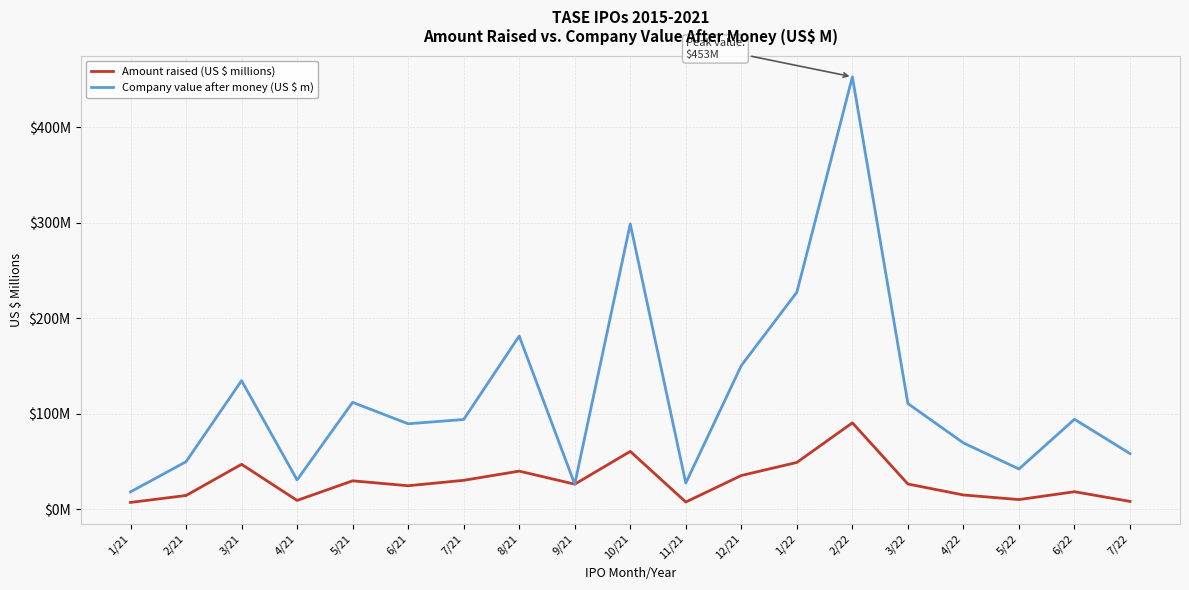

Does the chart have visible grid lines?

Yes